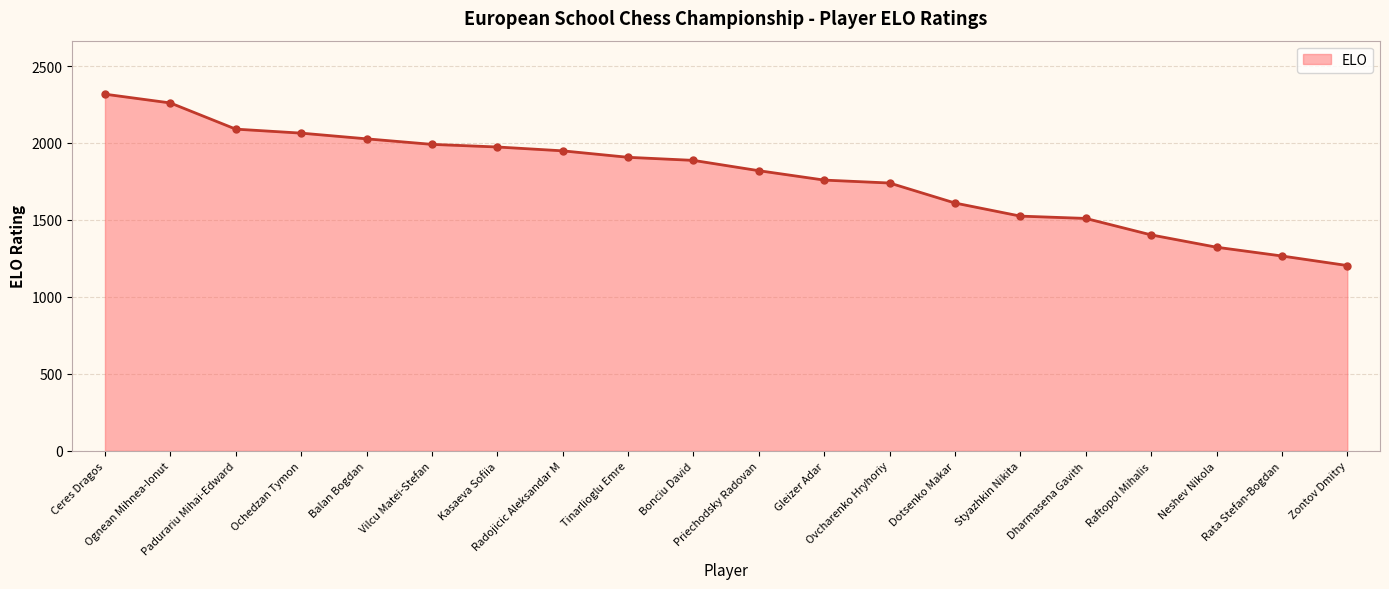

What is the minimum value shown in the chart?

1204